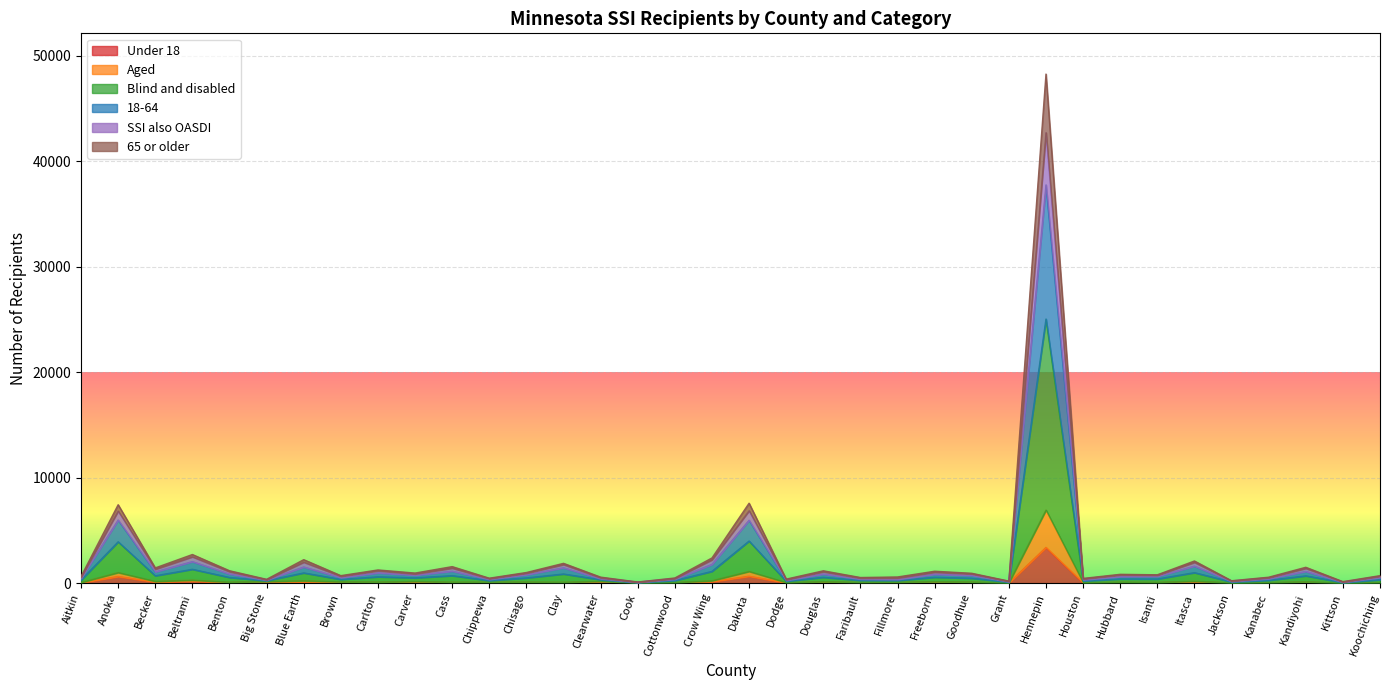

Which category has the highest value across all series?

Hennepin